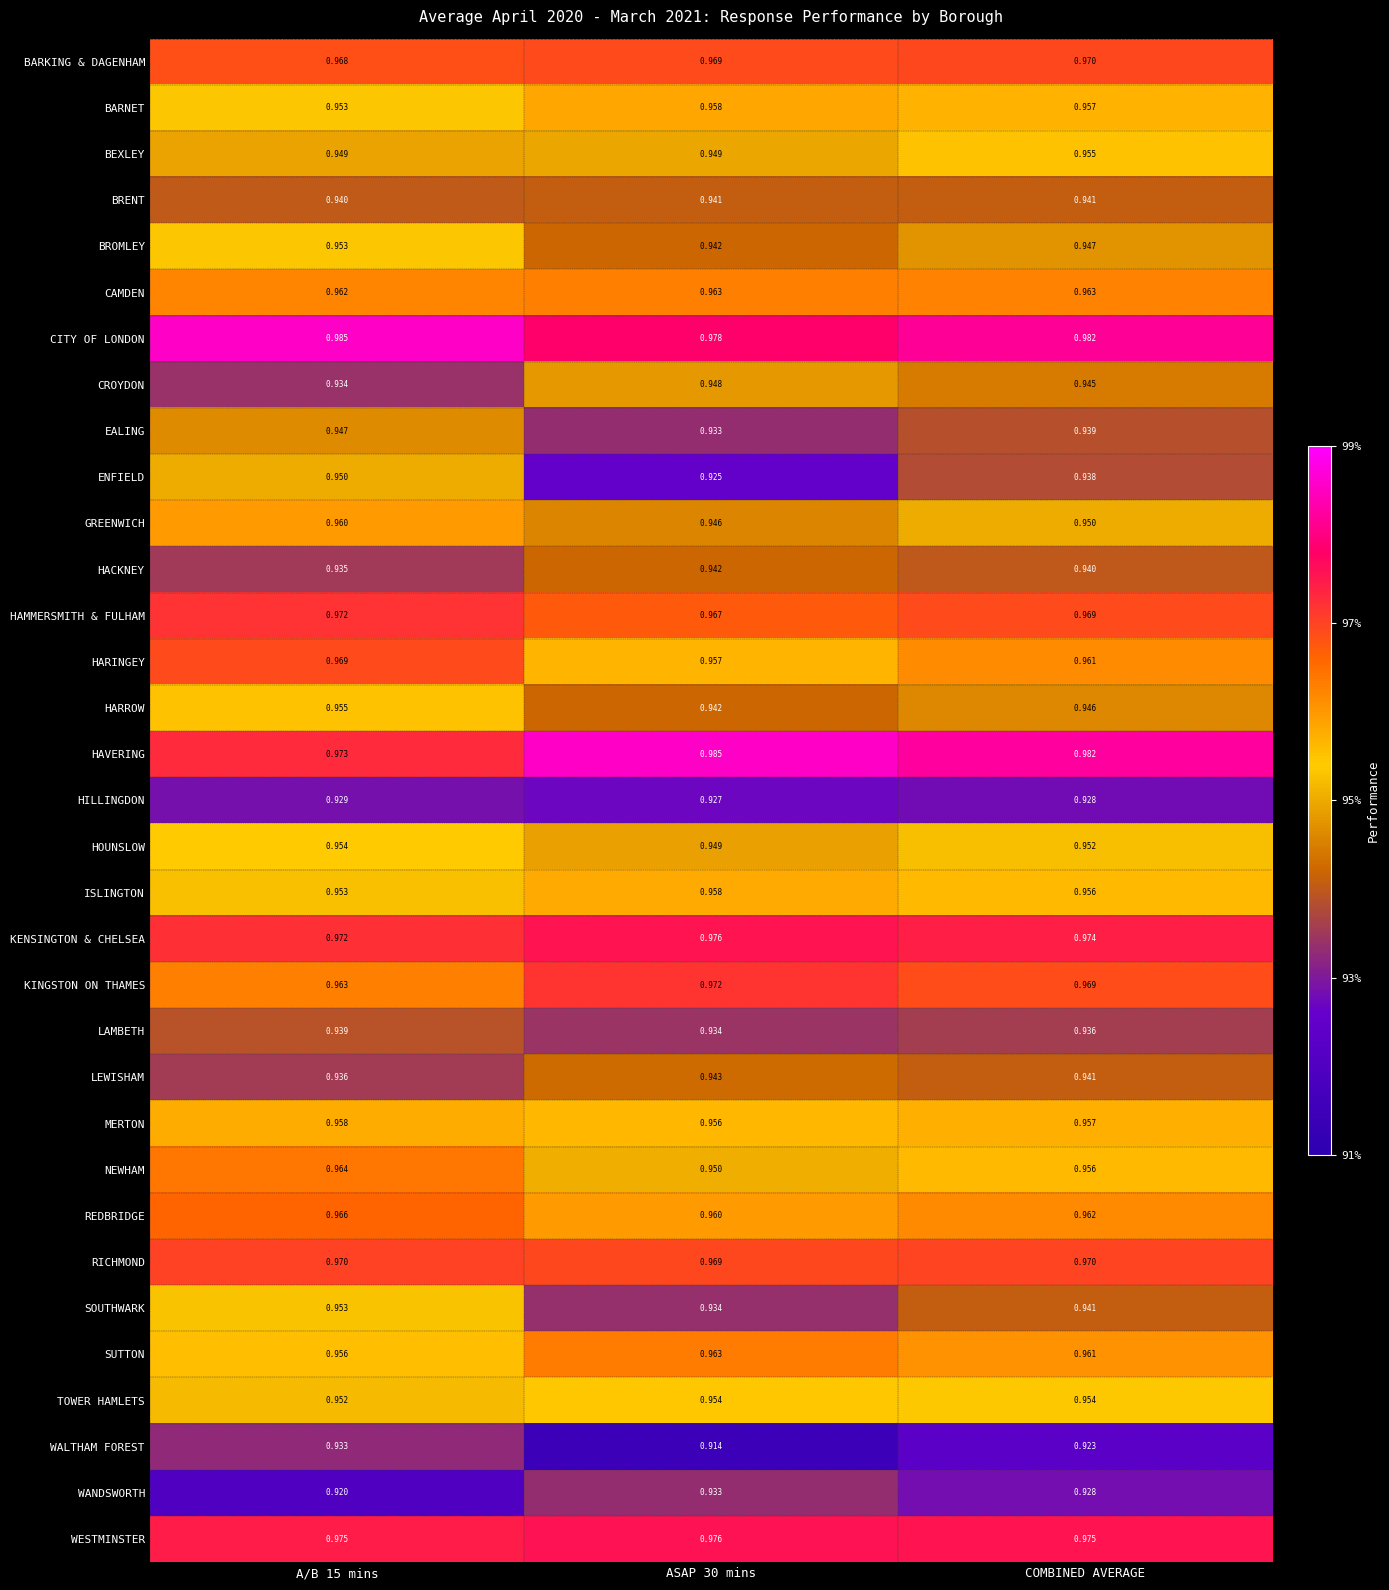

Which series has the largest total across all categories?

CITY OF LONDON